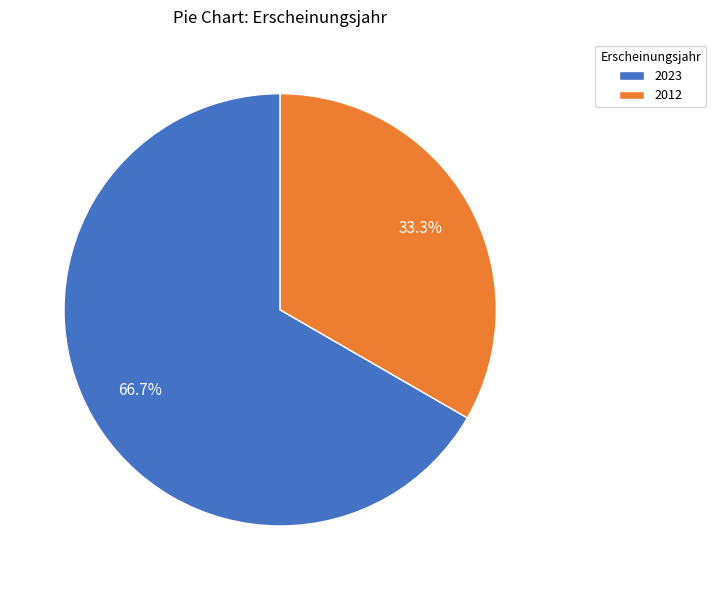

Between 2023 and 2012, which is larger?

2023